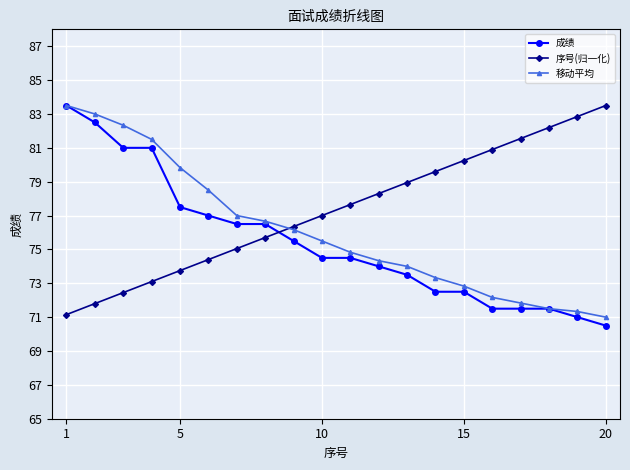

After their last crossing, which series has the higher values: 成绩 or 序号(归一化)?

序号(归一化)